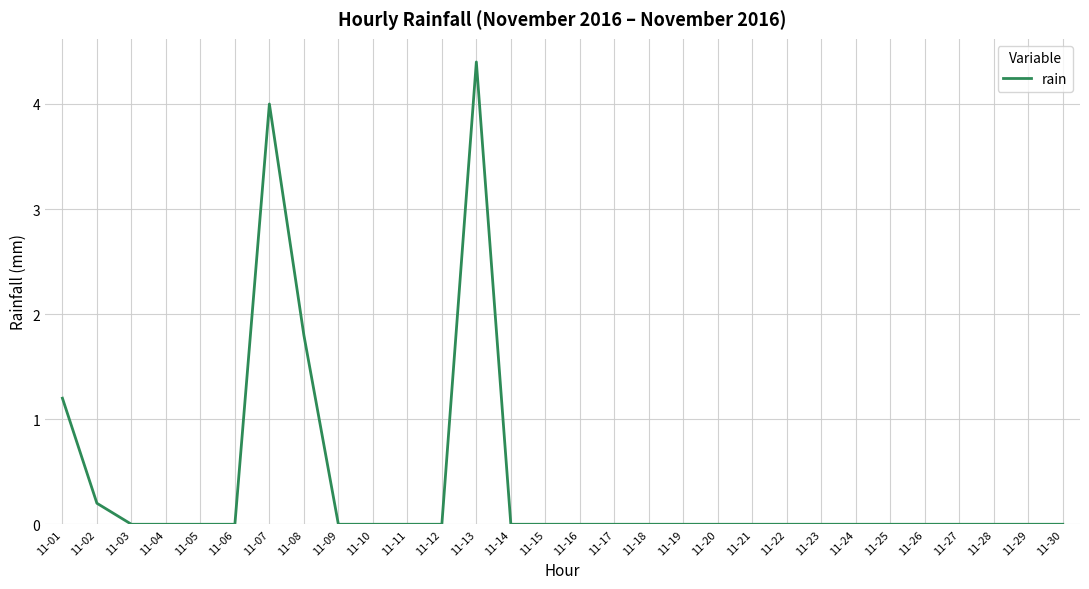

Which category has the highest value across all series?

11-13